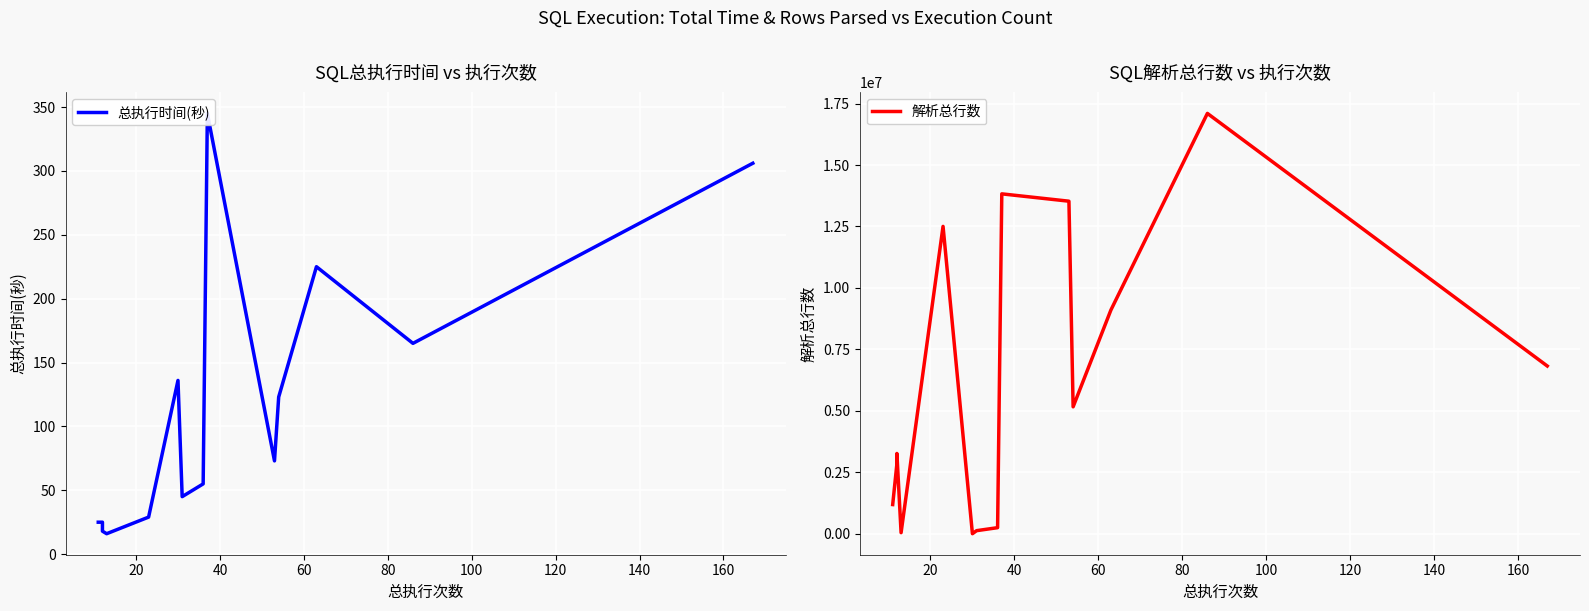

What is the sum of all 总执行时间(秒) values?

1606